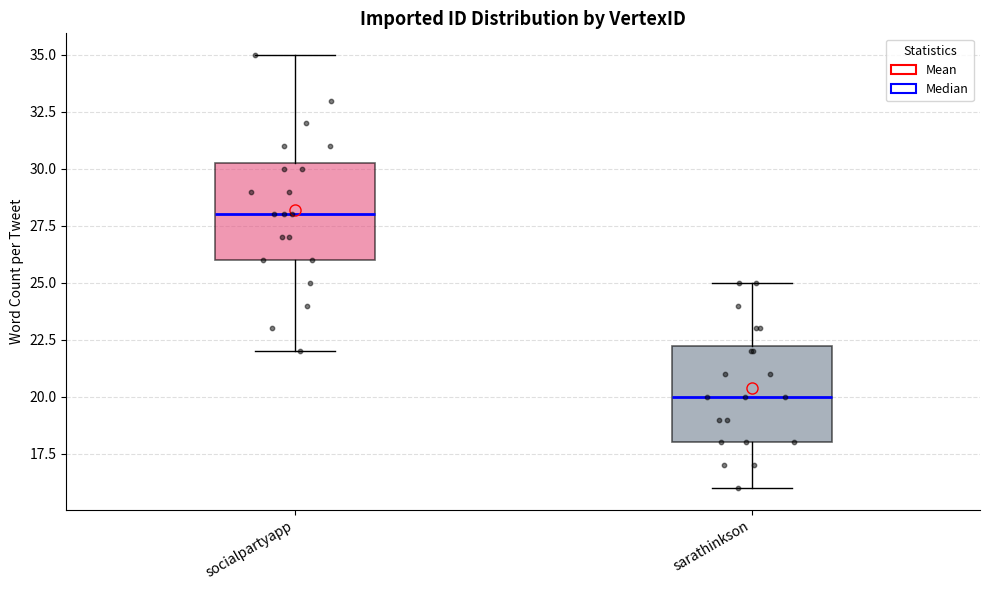

Reading left to right, transcribe this box plot: for each box, give where its median line is, the range the box spans, and where its two whiskers end, as read against the y-axis. The values are not printed on the chart, so give them approximately, as read against the axis.

socialpartyapp: median 28.0, box 26.0 to 30.5, whiskers 22.0 to 35.0
sarathinkson: median 20.0, box 18.0 to 22.5, whiskers 16.0 to 25.0